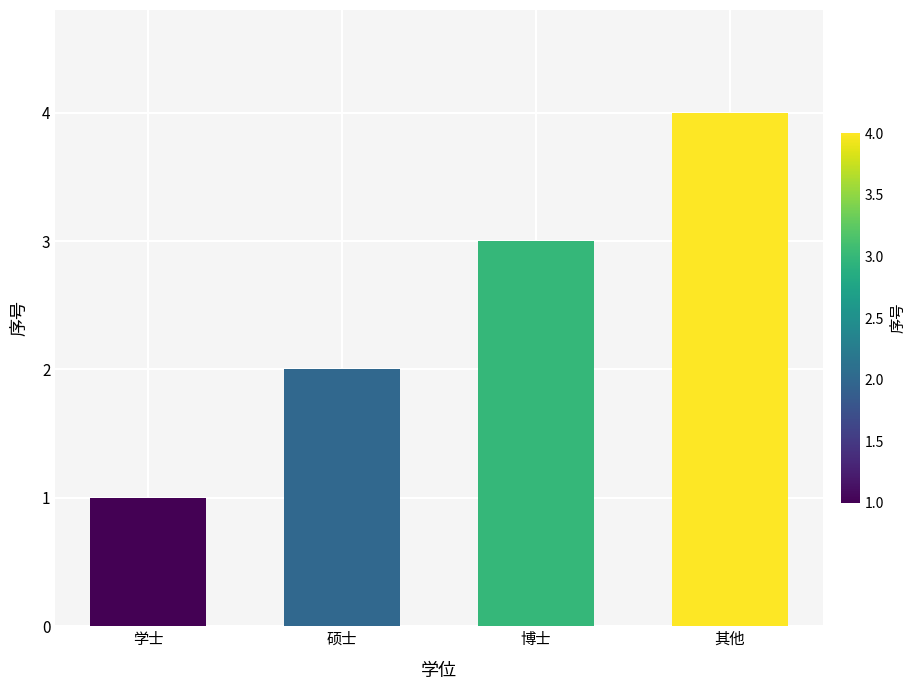

What is the change in value from 学士 to 博士?

+2